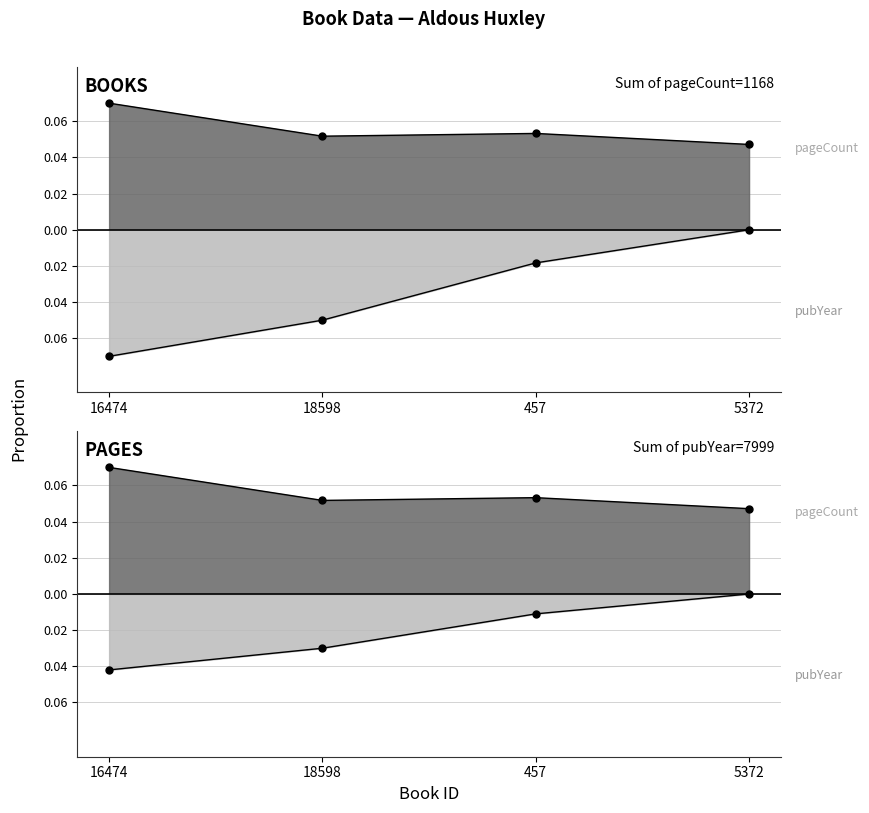

Which label corresponds to the largest value in the chart?

16474